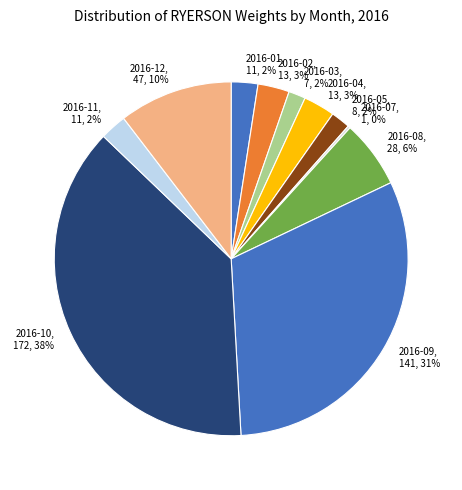

To the nearest percent, what is the difference between the largest and smallest slice percentages?

38%